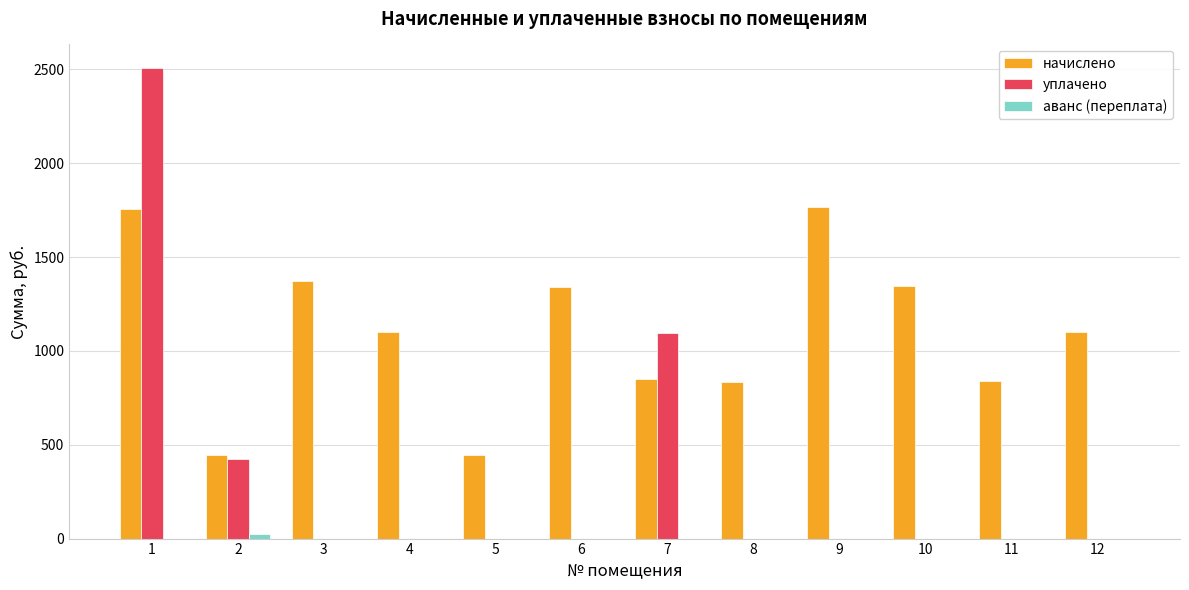

Which series changed the most between 6 and 12?

начислено